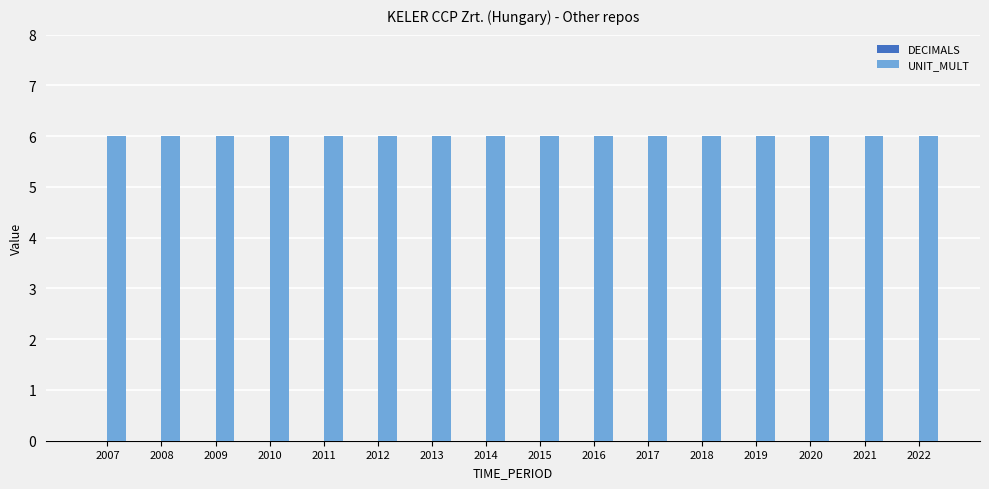

Is the value of DECIMALS at 2009 greater than the value of UNIT_MULT at 2017?

No